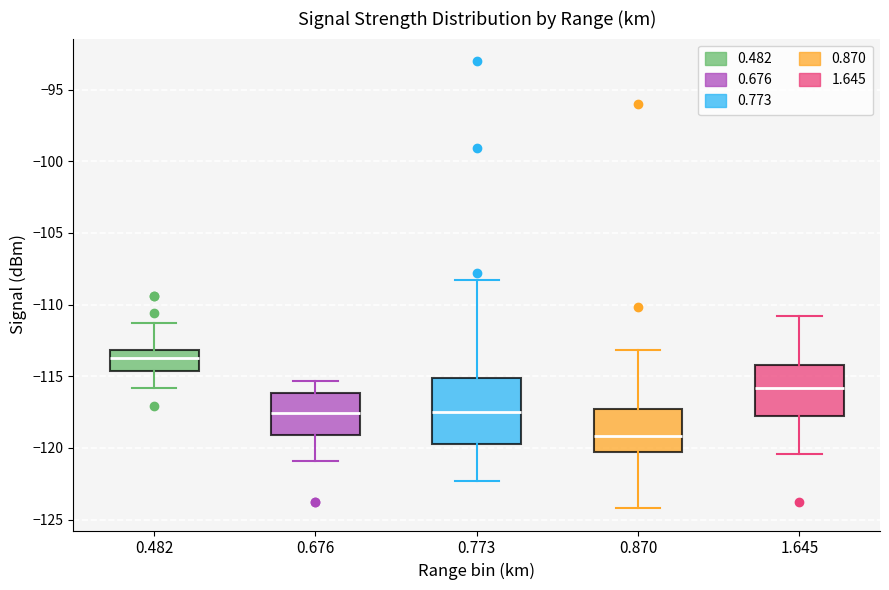

Which box is the tallest, from its lower edge to its upper edge?

0.773